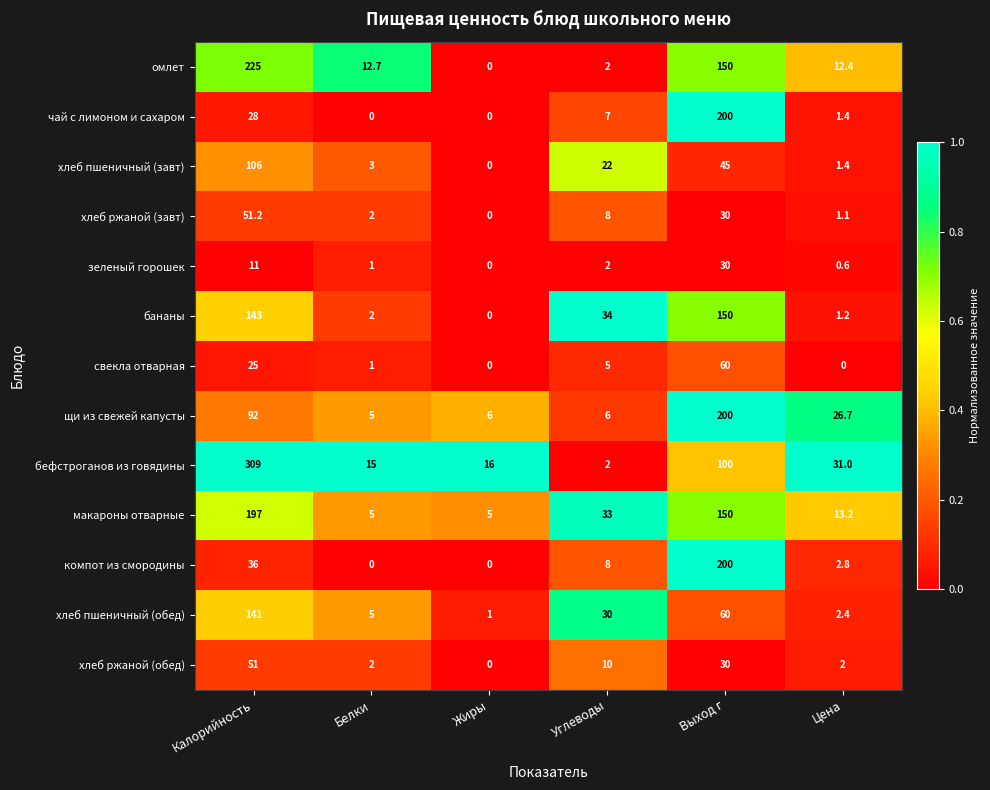

How many categories are shown in the chart?

6